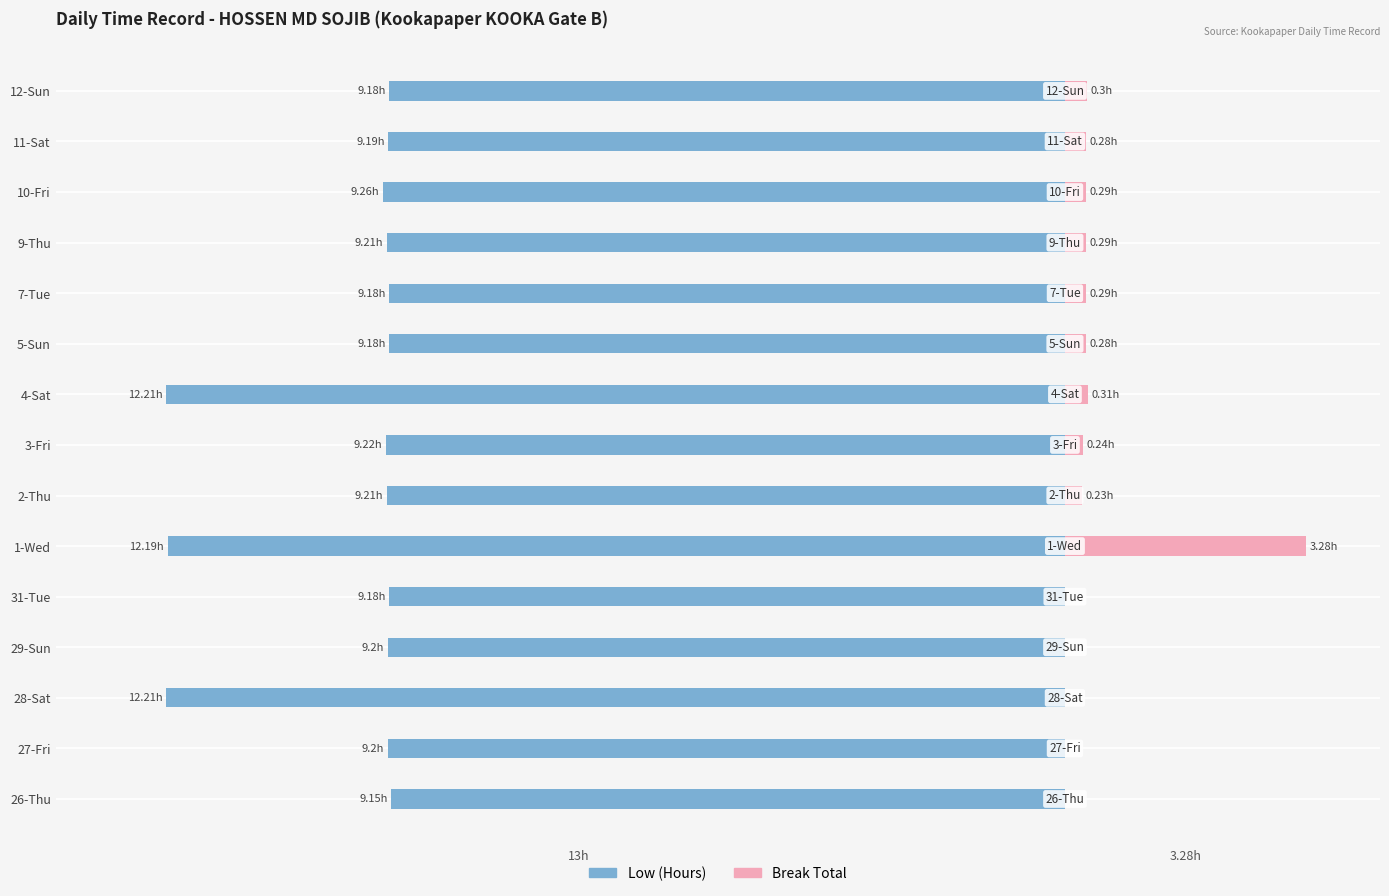

What is the difference between the second highest and second lowest values in the Break Total series?

0.3